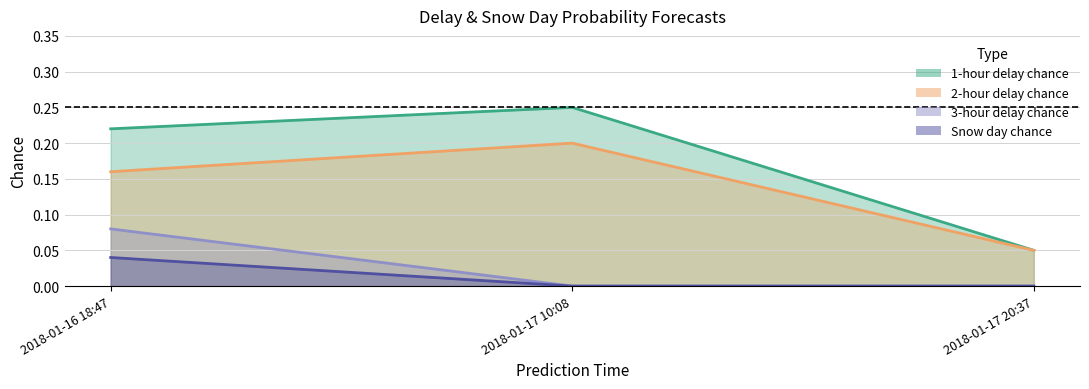

Rank the categories by 3-hour delay chance value from highest to lowest.

2018-01-16 18:47, 2018-01-17 10:08, 2018-01-17 20:37